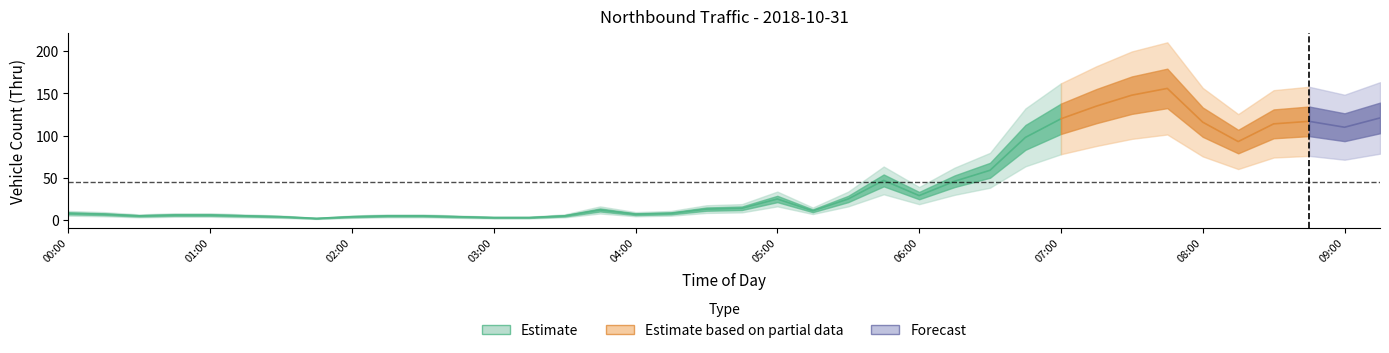

List the labels in order of value, smallest first.

01:45, 03:00, 03:15, 01:30, 02:00, 02:45, 00:30, 01:15, 02:15, 02:30, 03:30, 00:45, 01:00, 00:15, 04:00, 00:00, 04:15, 05:15, 03:45, 04:30, 04:45, 05:00, 05:30, 06:00, 06:15, 05:45, 06:30, 08:15, 06:45, 09:00, 08:30, 08:00, 08:45, 07:00, 09:15, 07:15, 07:30, 07:45